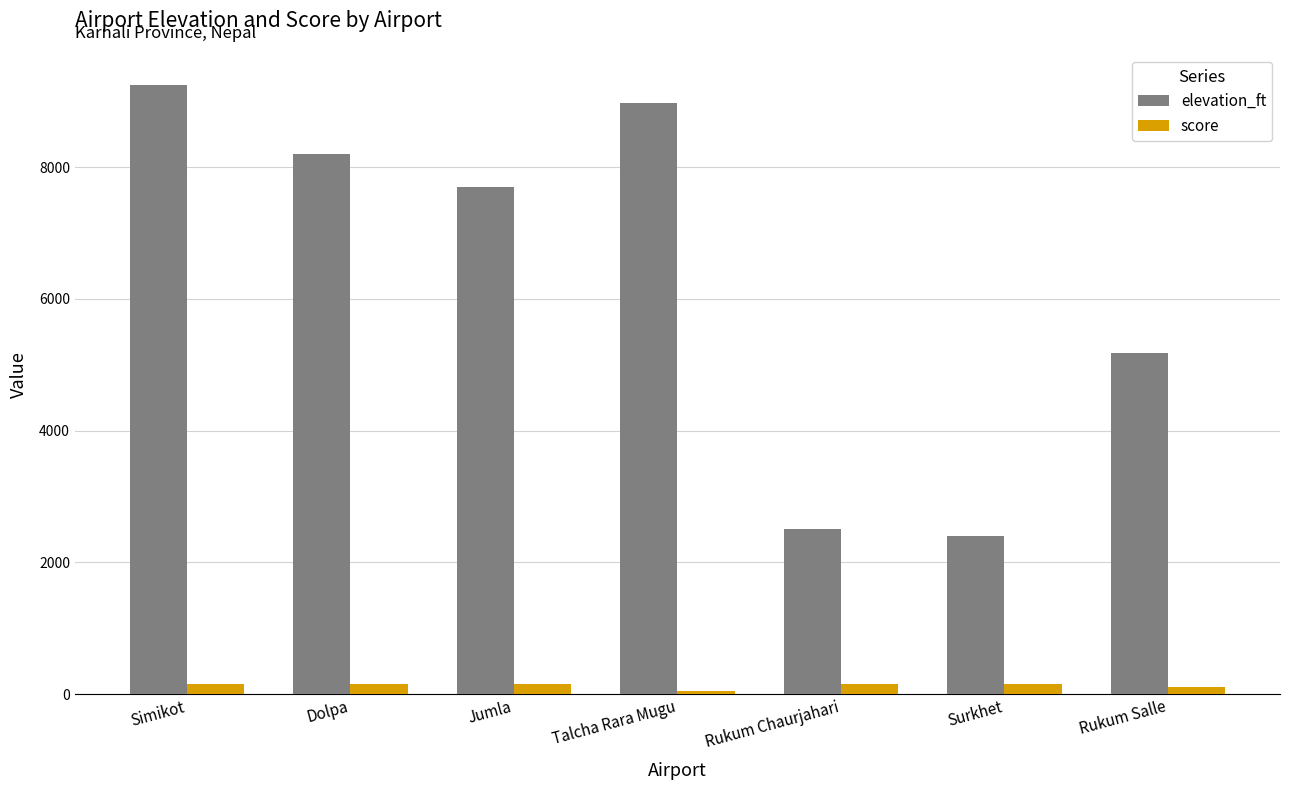

Are the bars grouped side by side (vs. stacked)?

Yes